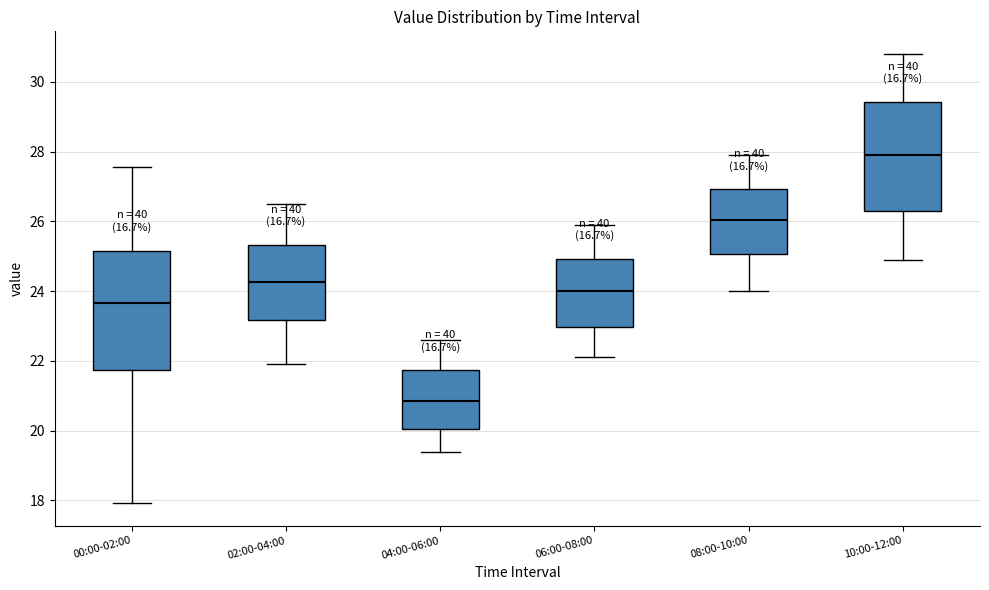

Reading left to right, read every box against the y-axis: the position of its median line, the range the box covers, and the ends of its whiskers. The values are not printed on the chart, so give them approximately, as read against the axis.

00:00-02:00: median 23.6, box 21.8 to 25.2, whiskers 18.0 to 27.6
02:00-04:00: median 24.2, box 23.2 to 25.4, whiskers 22.0 to 26.6
04:00-06:00: median 20.8, box 20.0 to 21.8, whiskers 19.4 to 22.6
06:00-08:00: median 24.0, box 23.0 to 25.0, whiskers 22.2 to 26.0
08:00-10:00: median 26.0, box 25.0 to 27.0, whiskers 24.0 to 28.0
10:00-12:00: median 28.0, box 26.4 to 29.4, whiskers 25.0 to 30.8